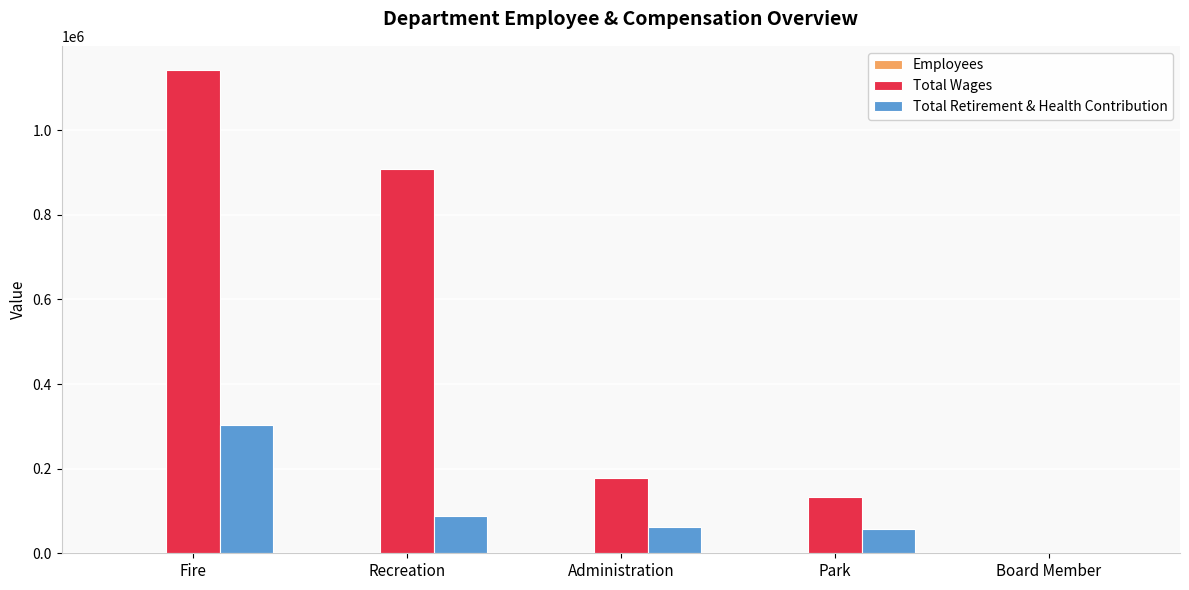

Is it true that Total Retirement & Health Contribution equals 540547 at Fire?

False